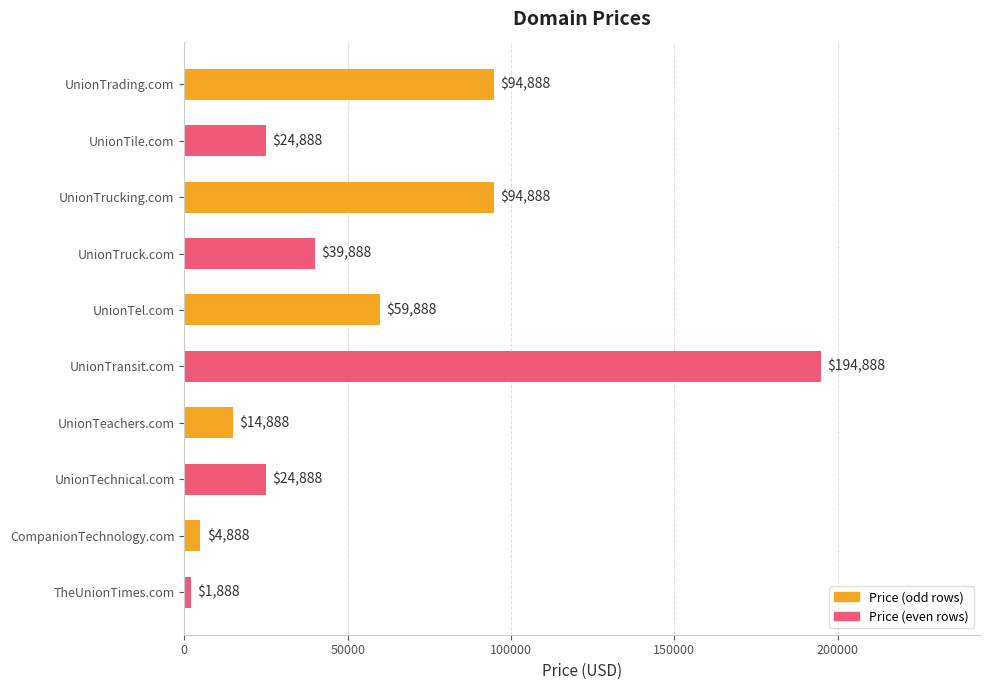

Which label corresponds to the smallest value in the chart?

TheUnionTimes.com